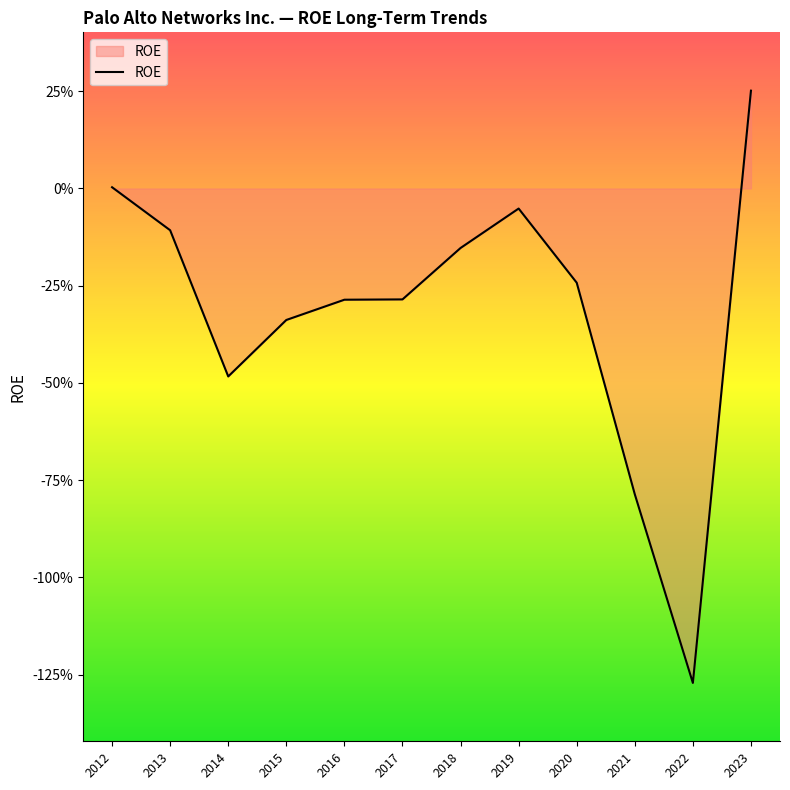

Does the chart display data point markers on the line(s)?

No